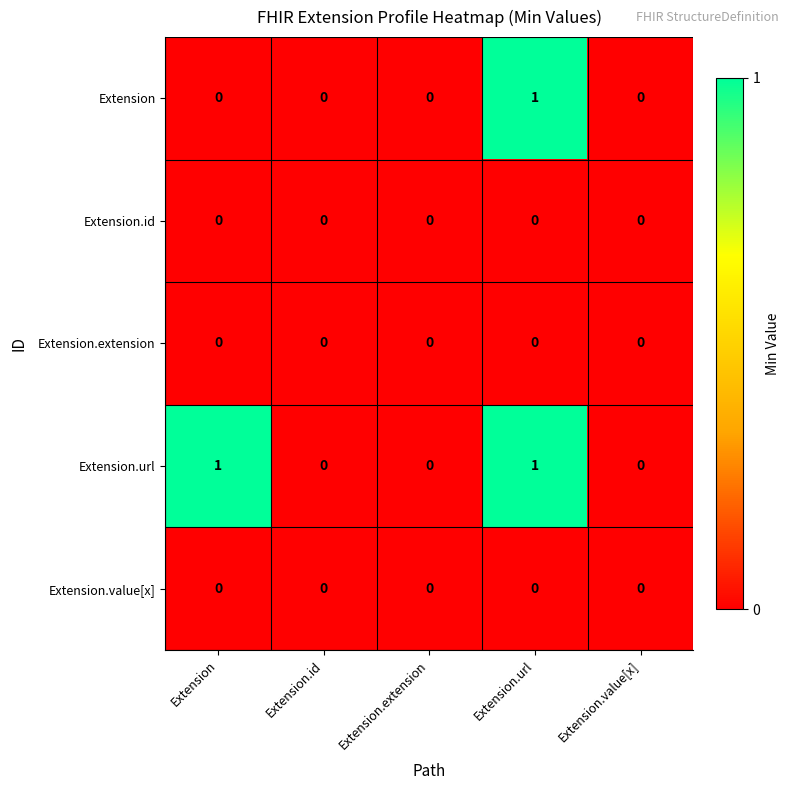

At which category is the sum across all series the highest?

Extension.url